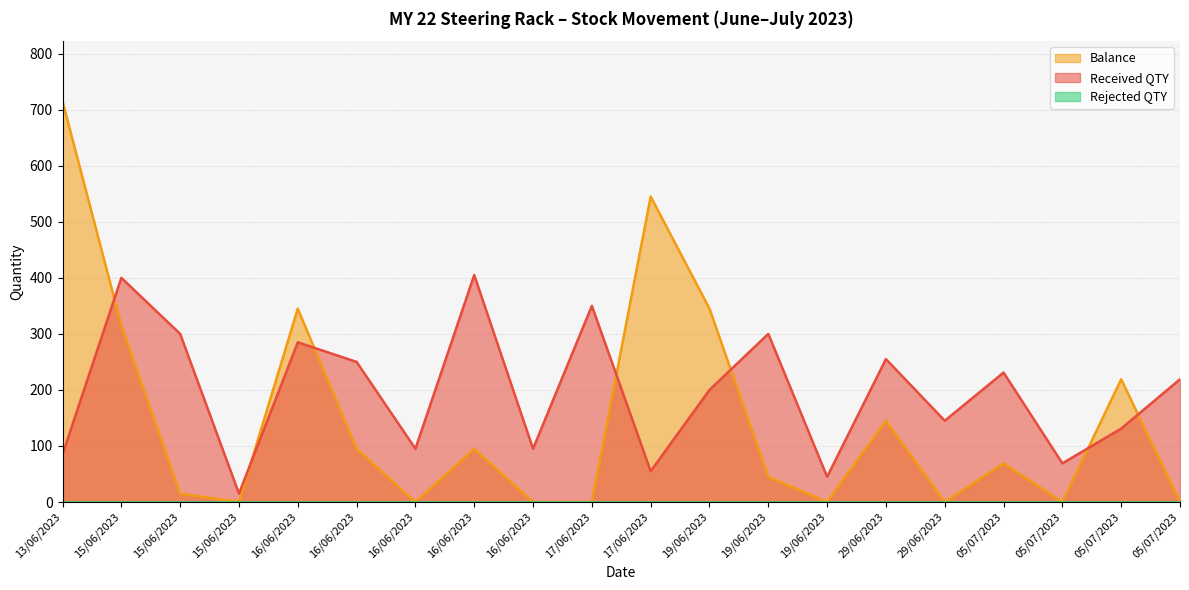

After their last crossing, which series has the higher values: Balance or Received QTY?

Received QTY